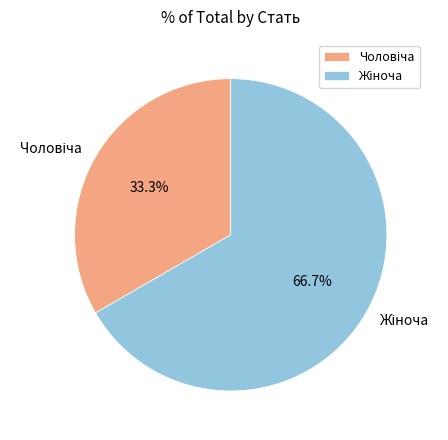

Does any single category account for the majority?

Yes